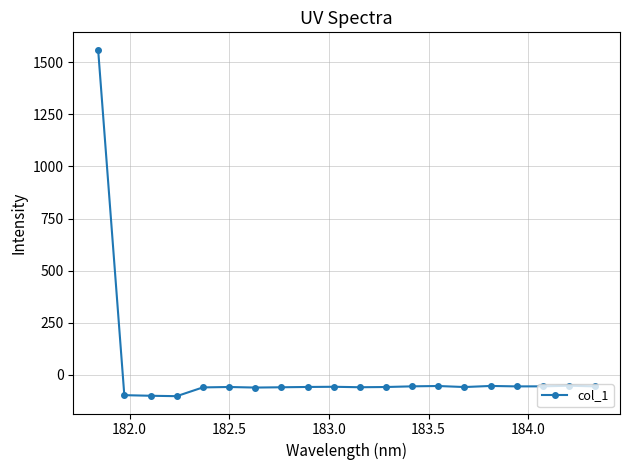

How many negative values are there?

19